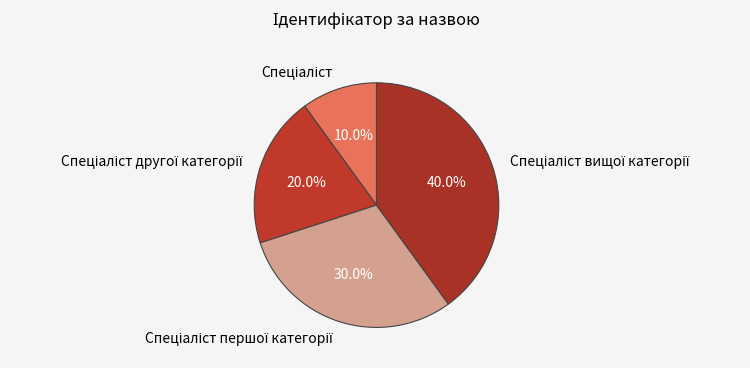

Is there a majority slice in this chart?

No